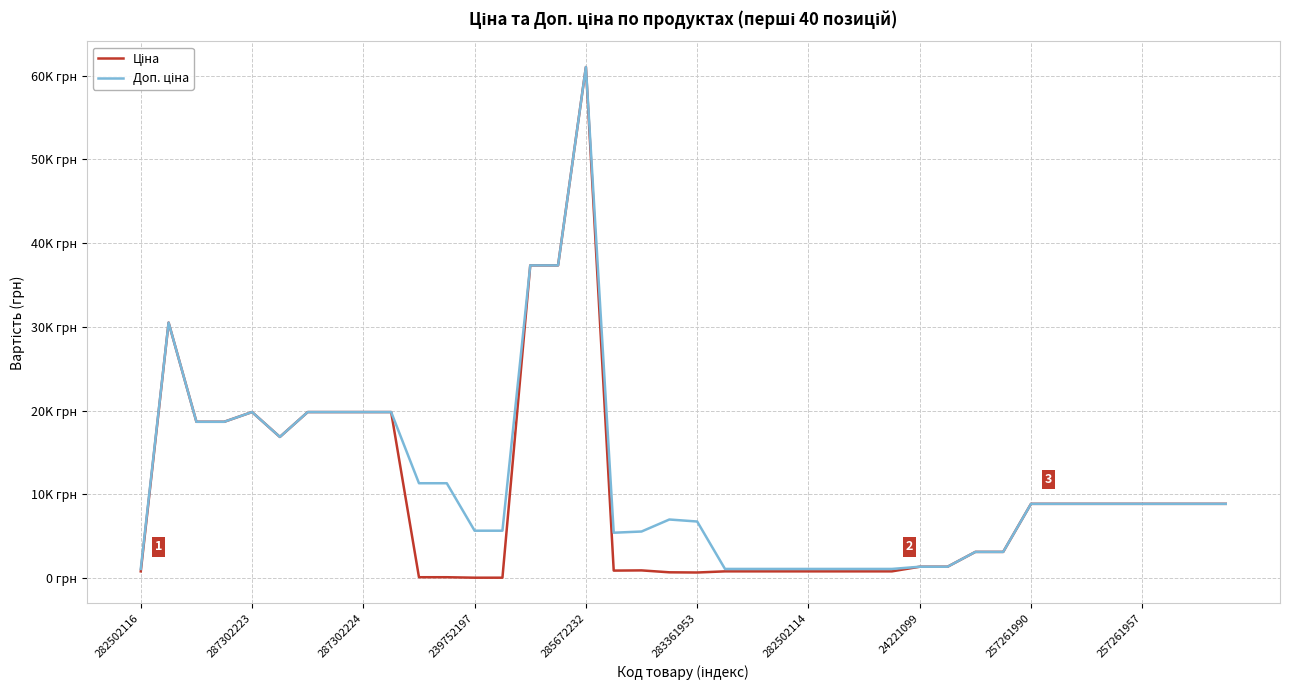

Which category has the highest value across all series?

285672232